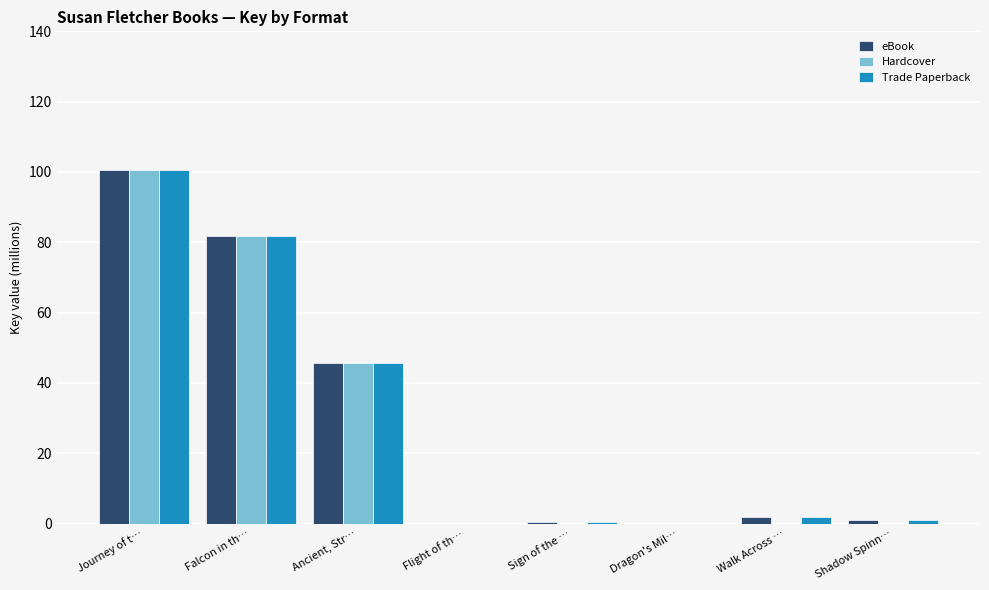

What is the sum of the Trade Paperback values at Walk Across … and Journey of t…?

102.5